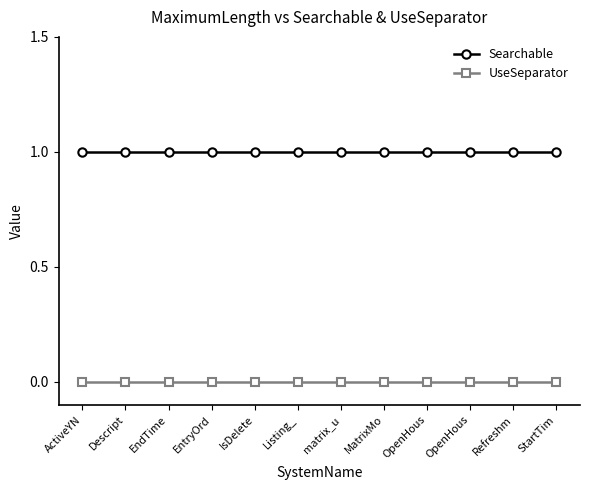

What are all the series names shown in the legend?

Searchable, UseSeparator